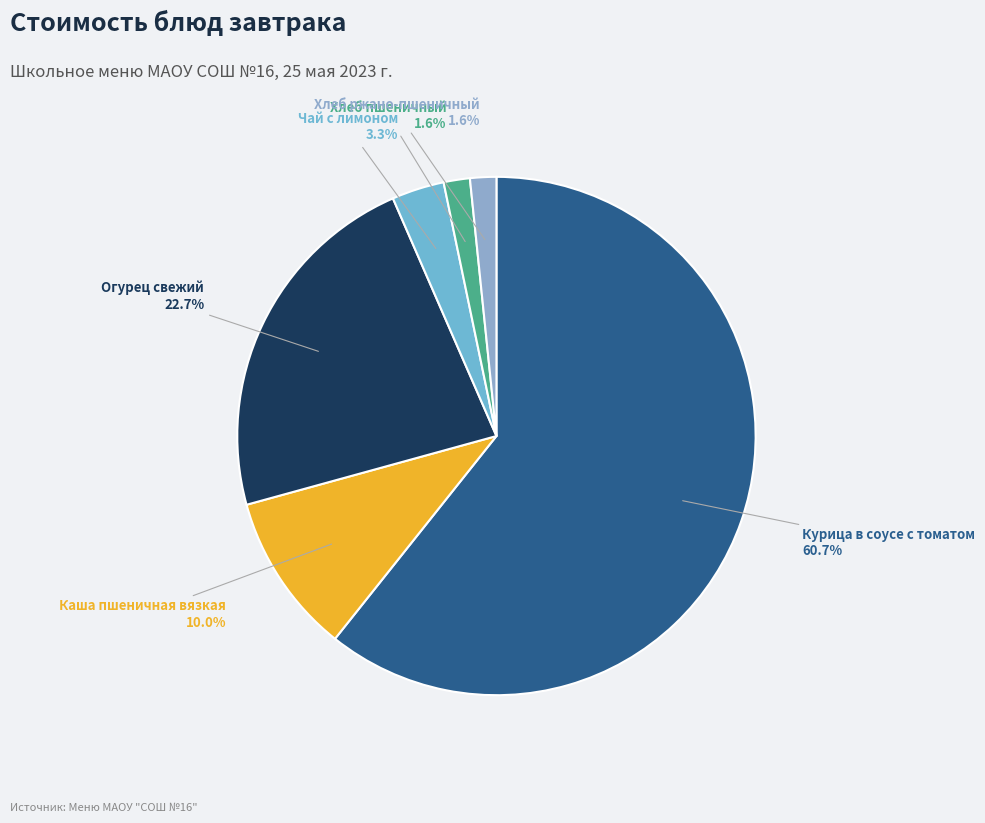

Which slice represents more than half of the pie?

Курица в соусе с томатом